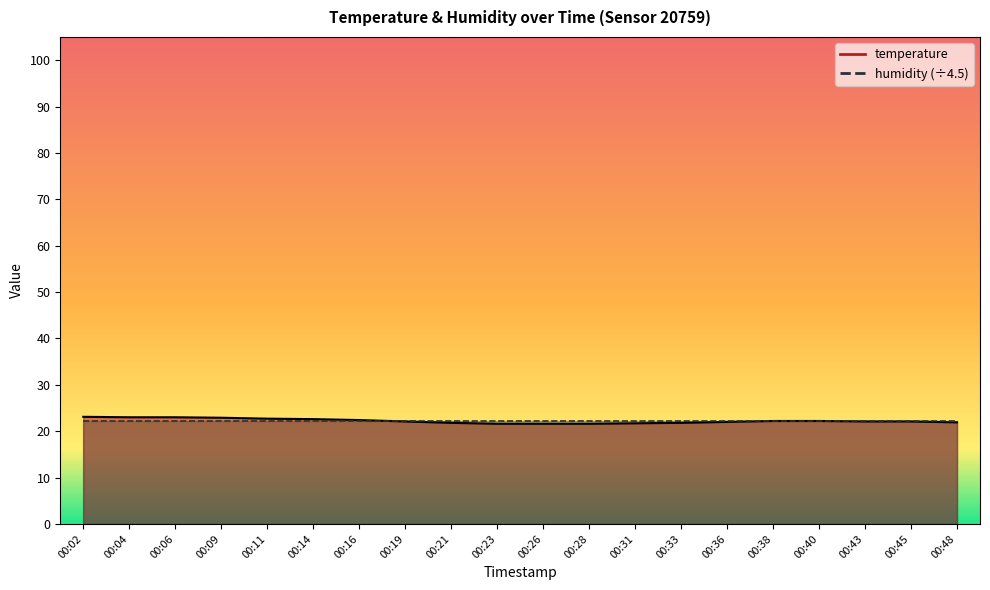

What is the minimum value shown in the chart?

21.6